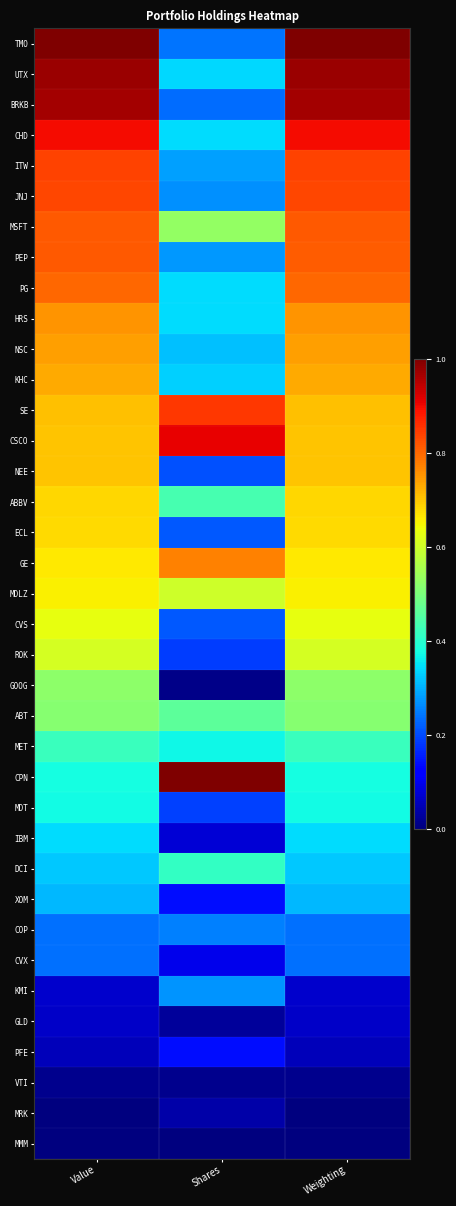

Which label corresponds to the largest value in the chart?

Value